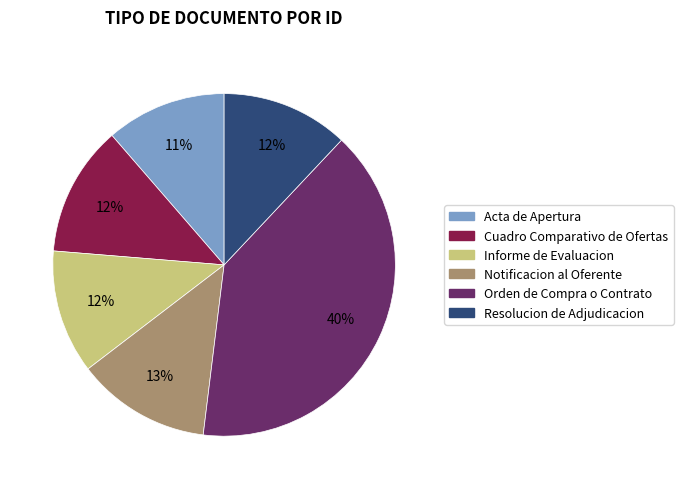

How many segments does this pie chart have?

6